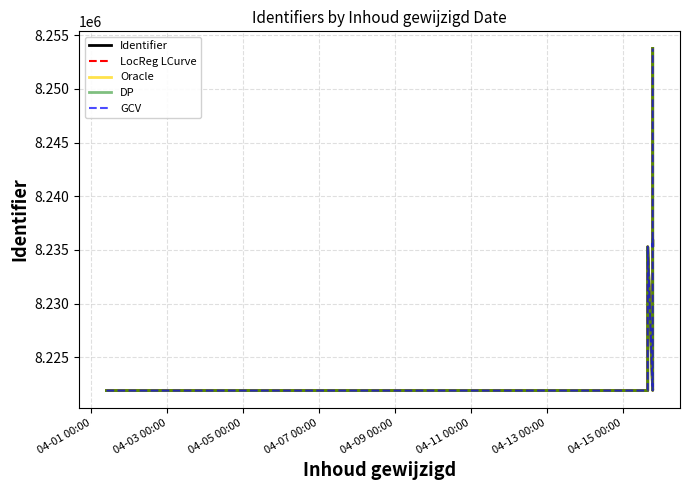

Is this an area chart (filled region under the line)?

No